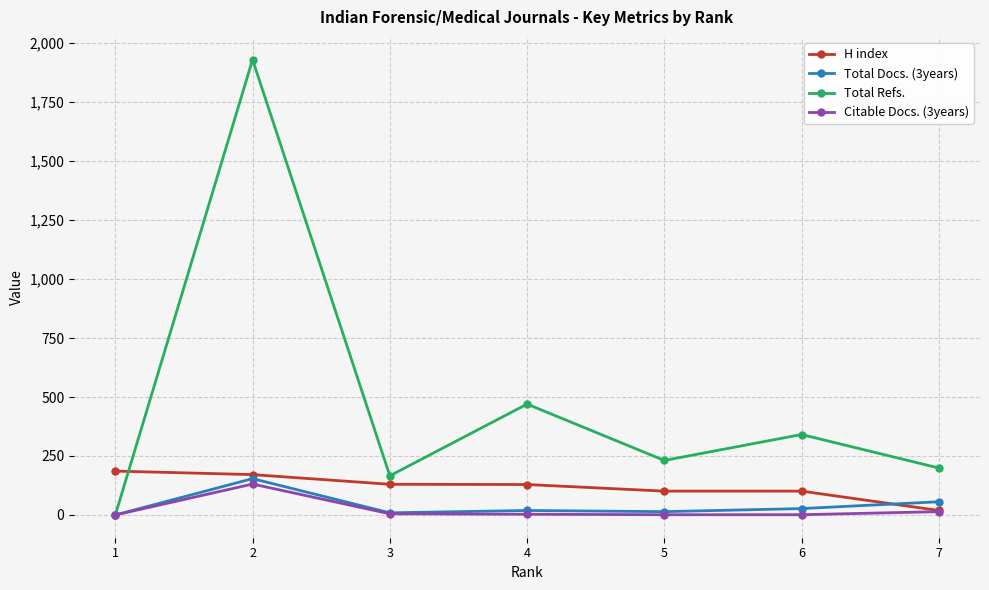

How many interior local valleys does the Total Refs. series have?

2